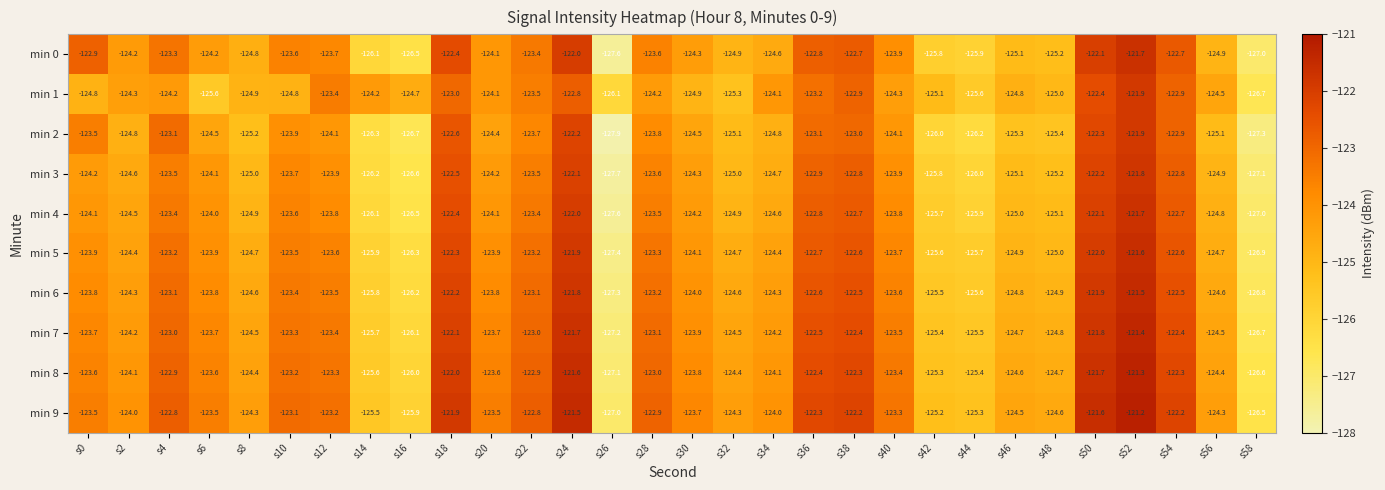

What is the difference between the min 6 values at s8 and s30?

0.6